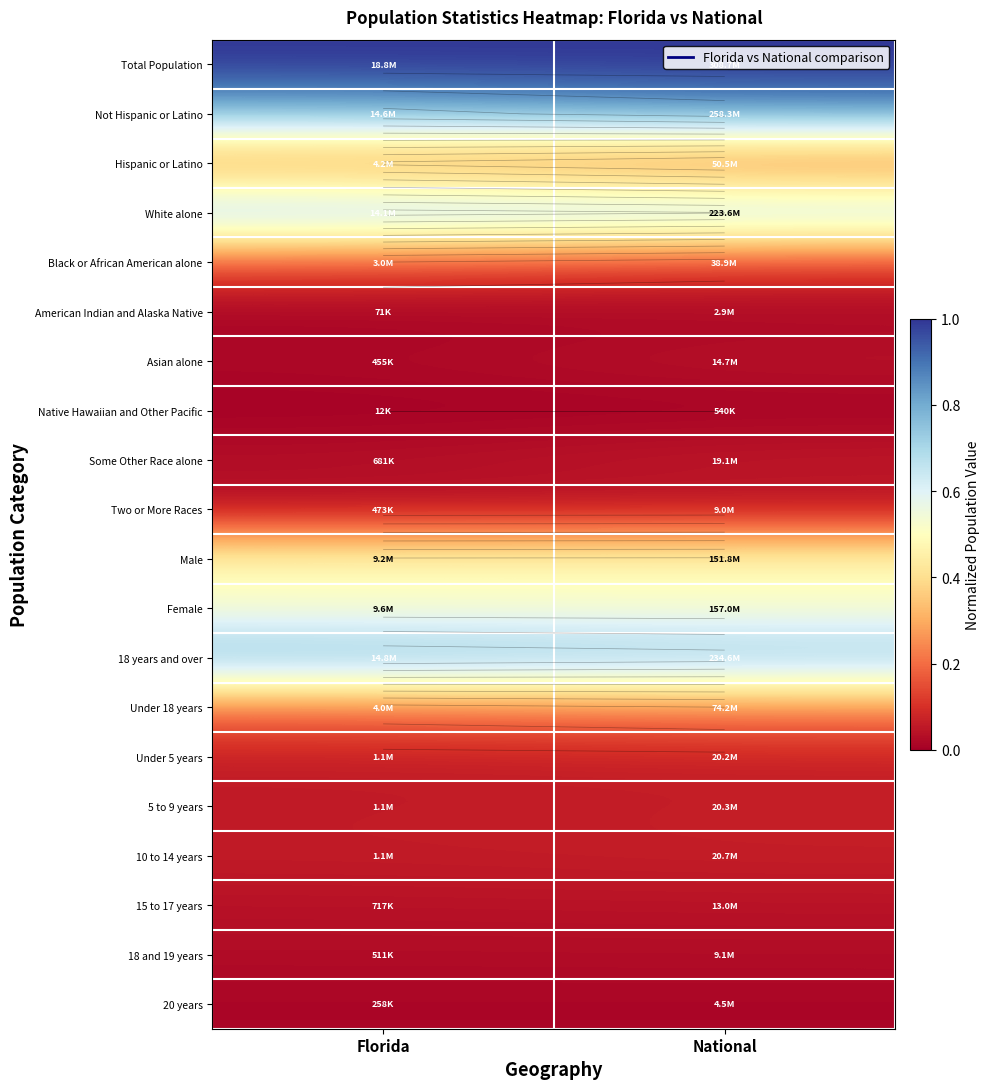

What is the total value across all series at National?

5.3